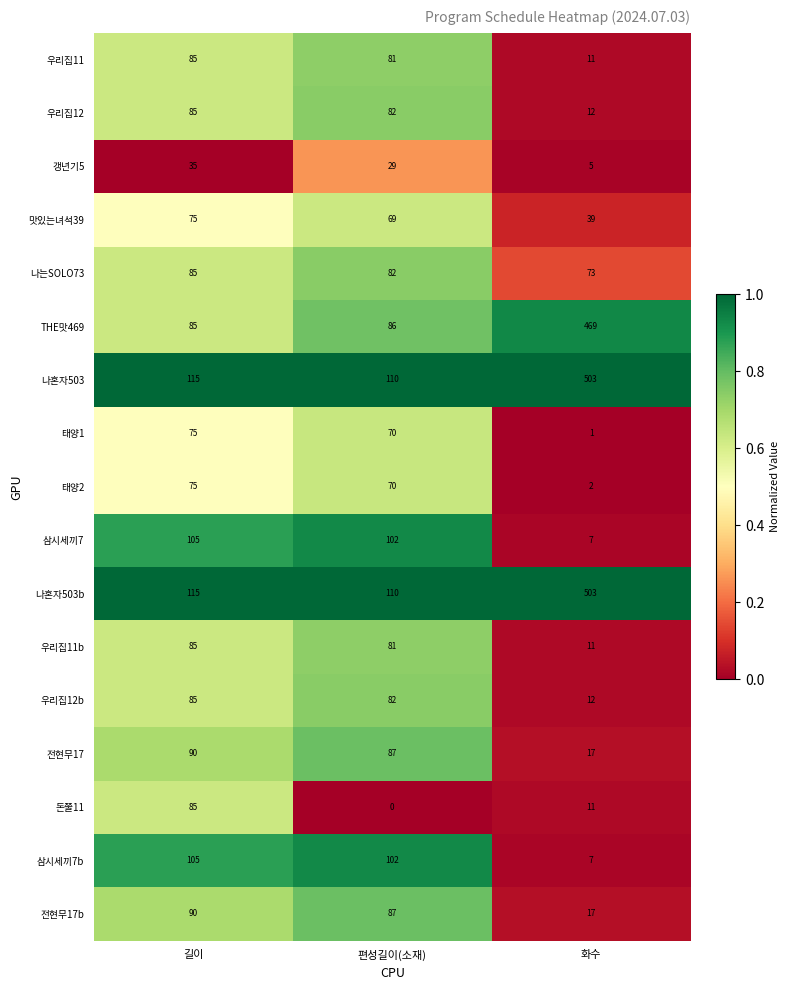

What is the difference between the maximum and minimum values in the 삼시세끼7 series?

98